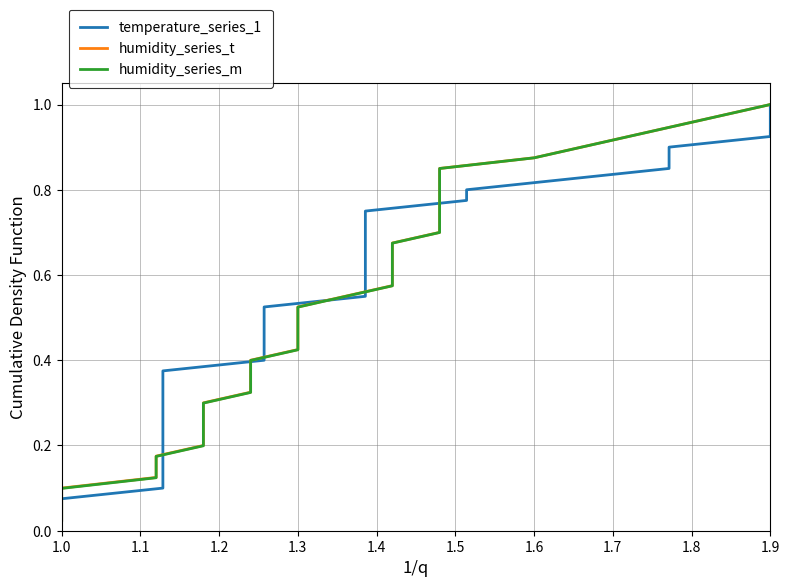

How many categories are shown in the chart?

40